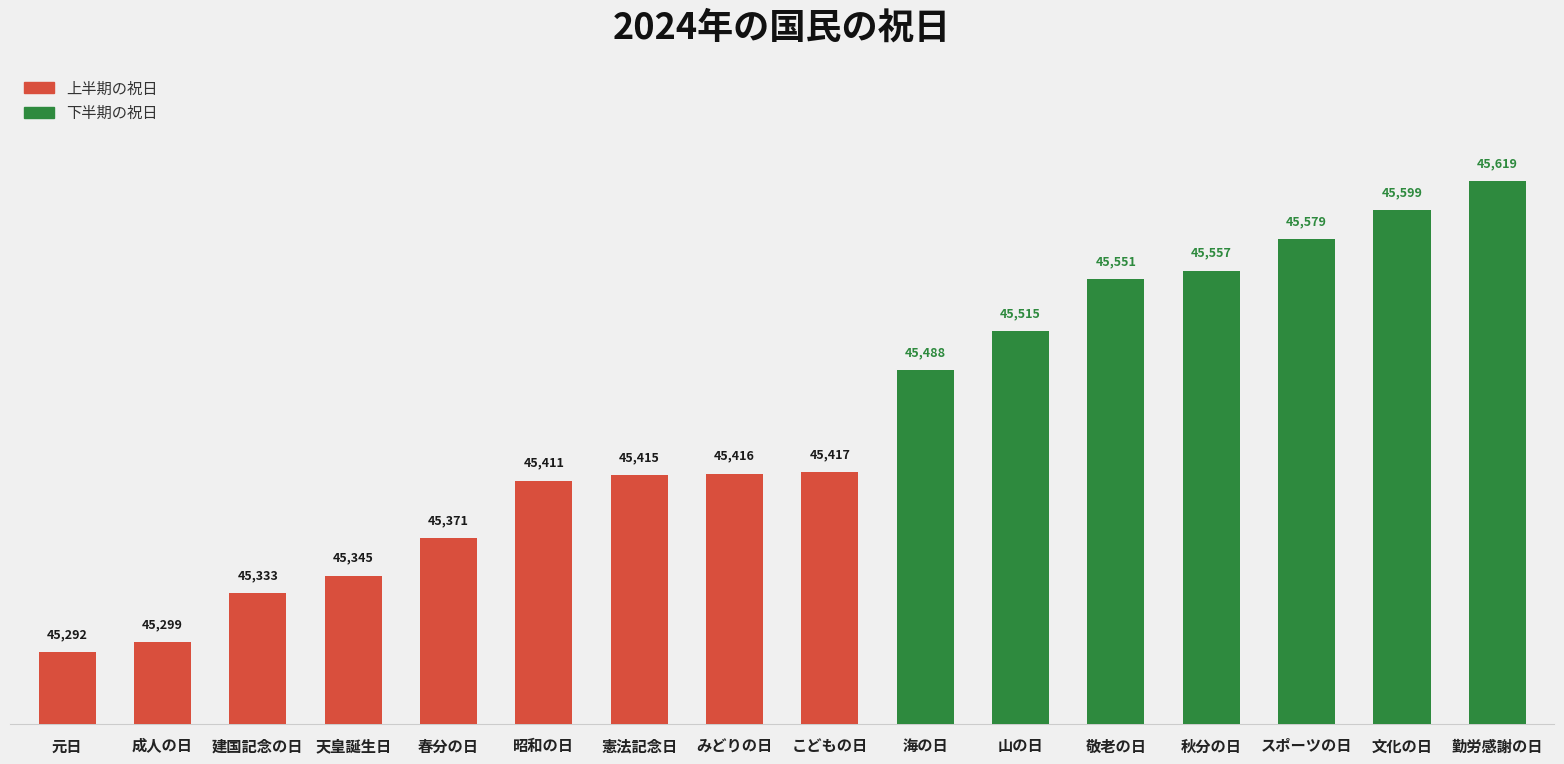

Which label corresponds to the largest value in the chart?

勤労感謝の日